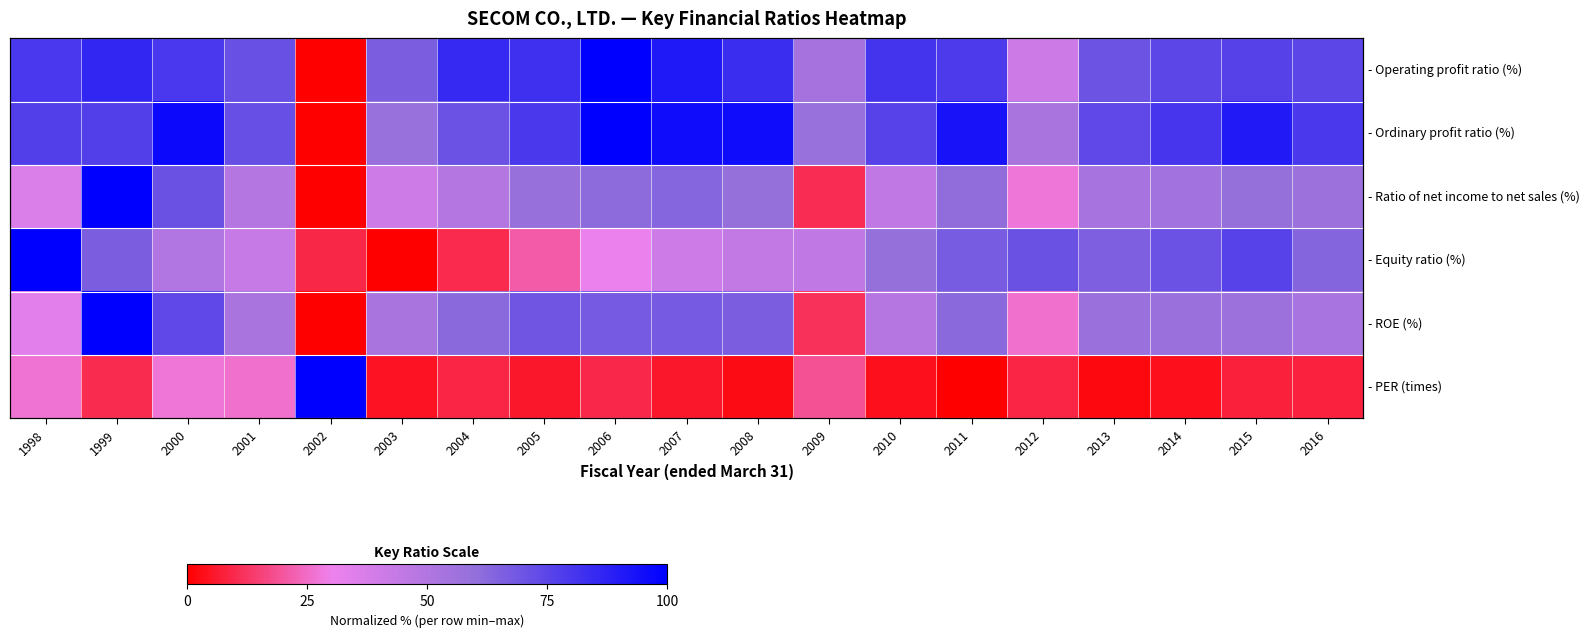

The value of - Equity ratio (%) at 2013 is 0.7. True or false?

True